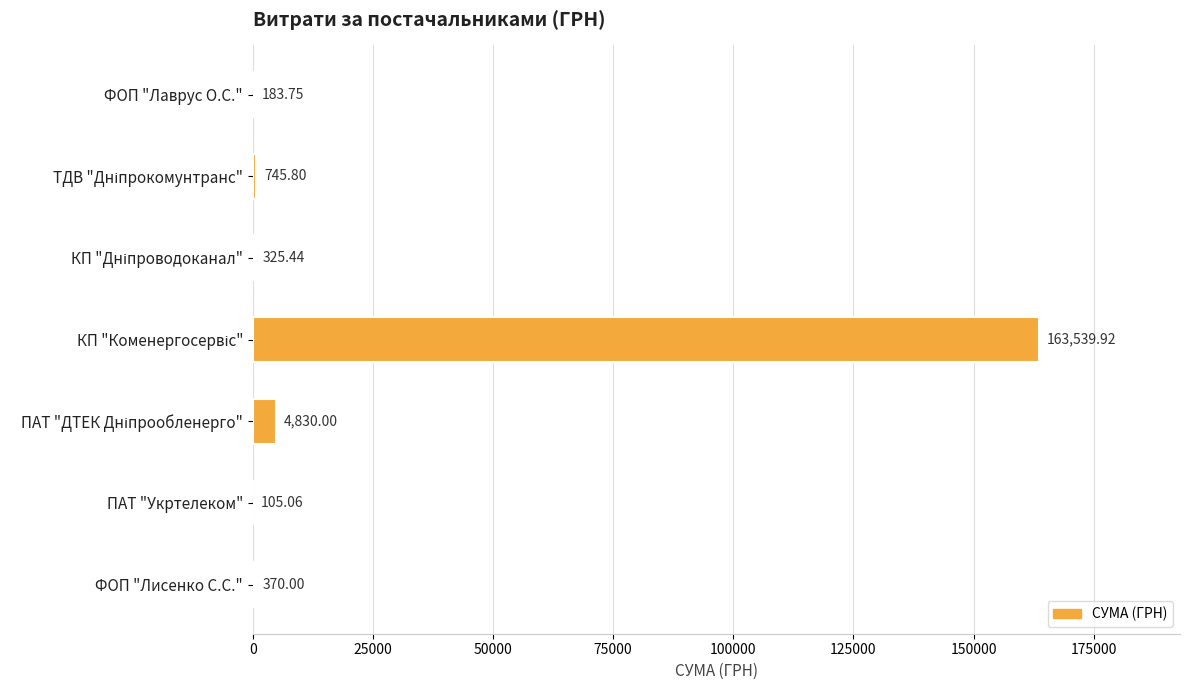

What is the change in value from ПАТ "Укртелеком" to ФОП "Лисенко С.С."?

+264.9